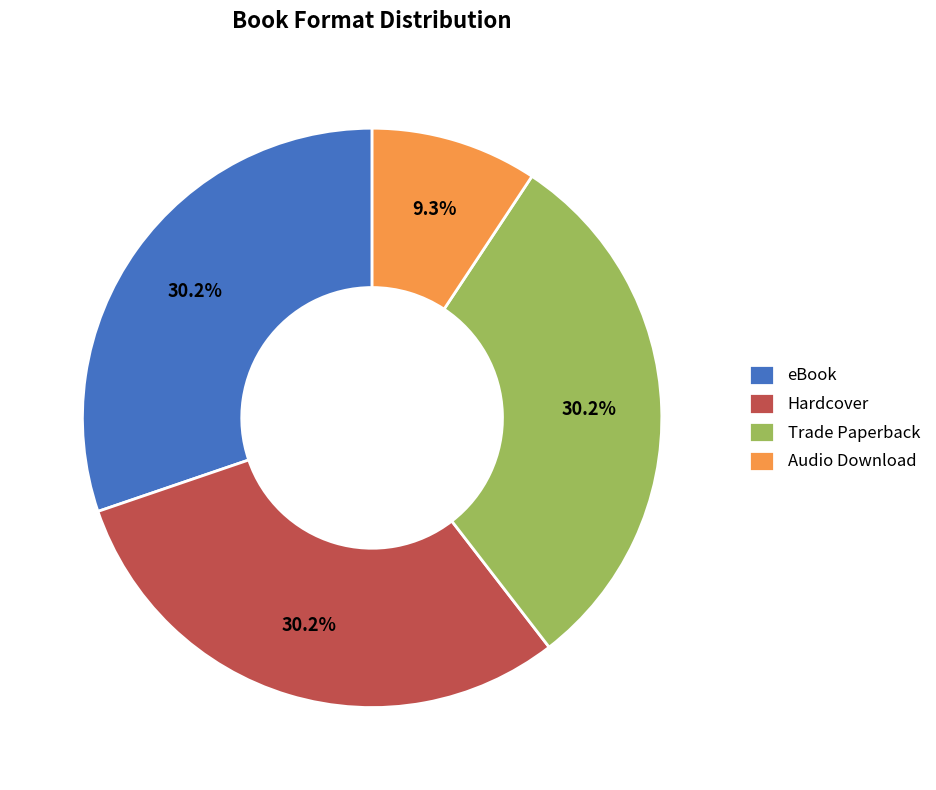

What is the ratio of the value at eBook to the value at Audio Download?

3.2